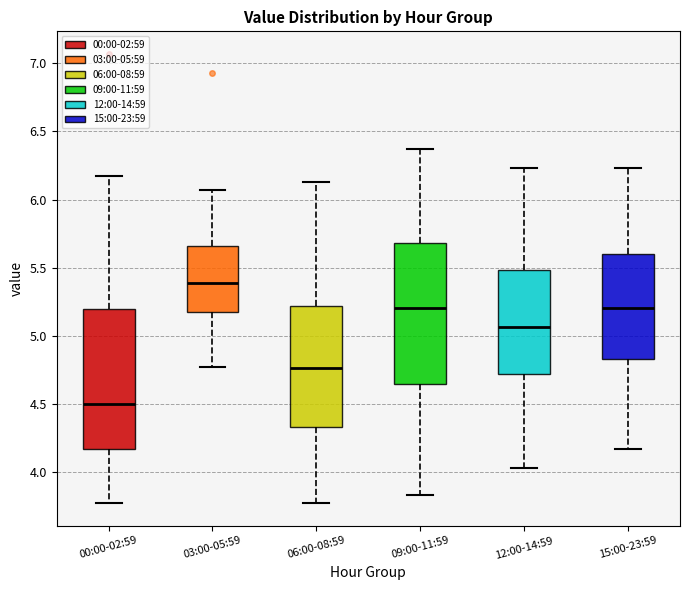

Reading left to right, read every box against the y-axis: the position of its median line, the range the box covers, and the ends of its whiskers. The values are not printed on the chart, so give them approximately, as read against the axis.

00:00-02:59: median 4.50, box 4.15 to 5.20, whiskers 3.75 to 6.15
03:00-05:59: median 5.40, box 5.20 to 5.65, whiskers 4.75 to 6.05
06:00-08:59: median 4.75, box 4.35 to 5.20, whiskers 3.75 to 6.15
09:00-11:59: median 5.20, box 4.65 to 5.70, whiskers 3.85 to 6.35
12:00-14:59: median 5.05, box 4.70 to 5.50, whiskers 4.05 to 6.25
15:00-23:59: median 5.20, box 4.85 to 5.60, whiskers 4.15 to 6.25